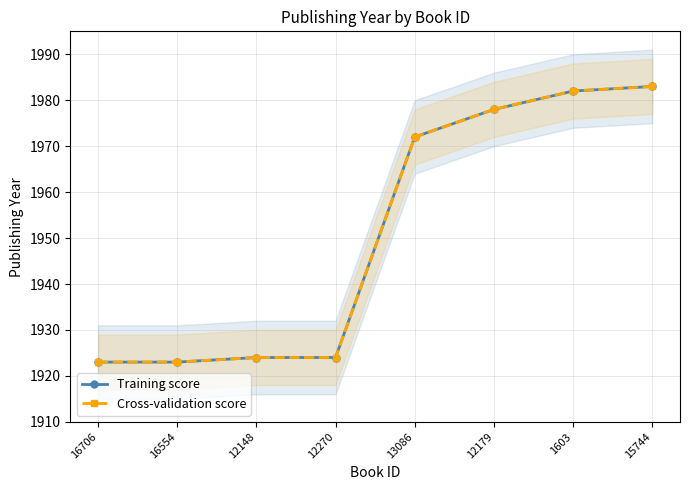

Count the number of categories in the chart.

8